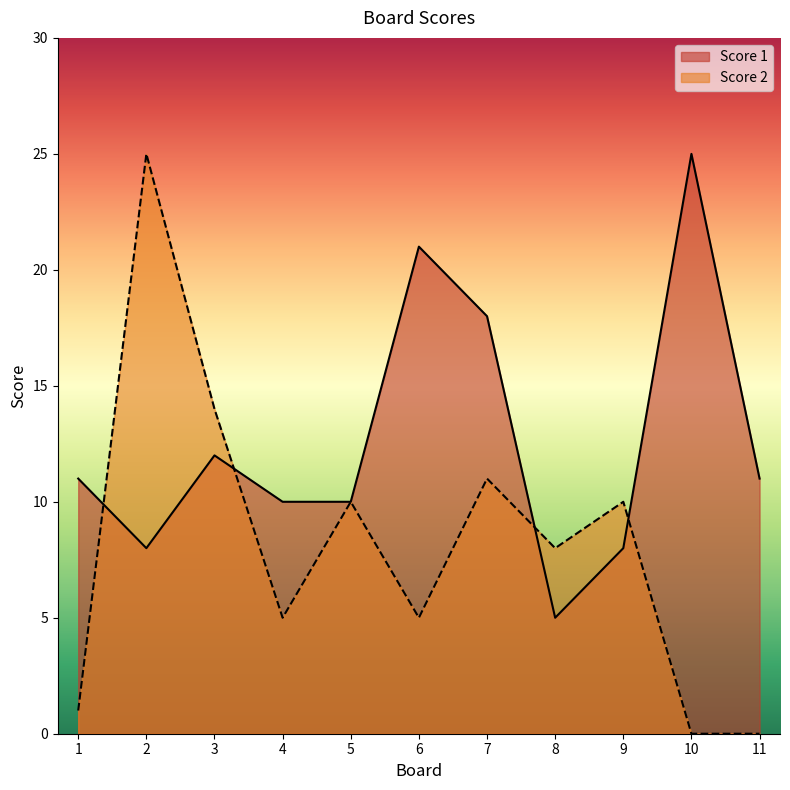

True or false: Score 2 has a value of 11 at 7.

True